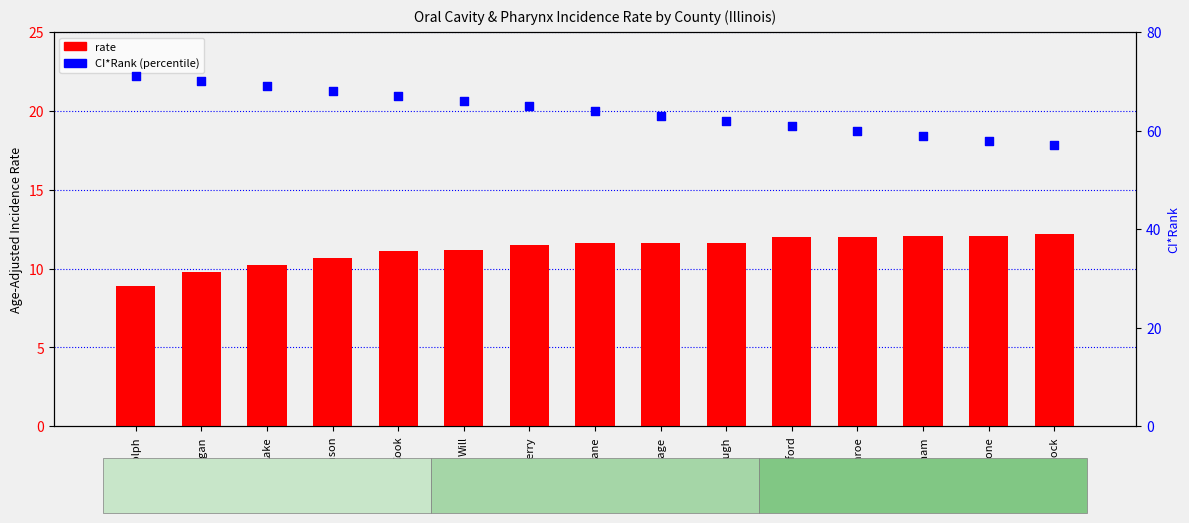

Which series contains the highest Y value?

CI*Rank